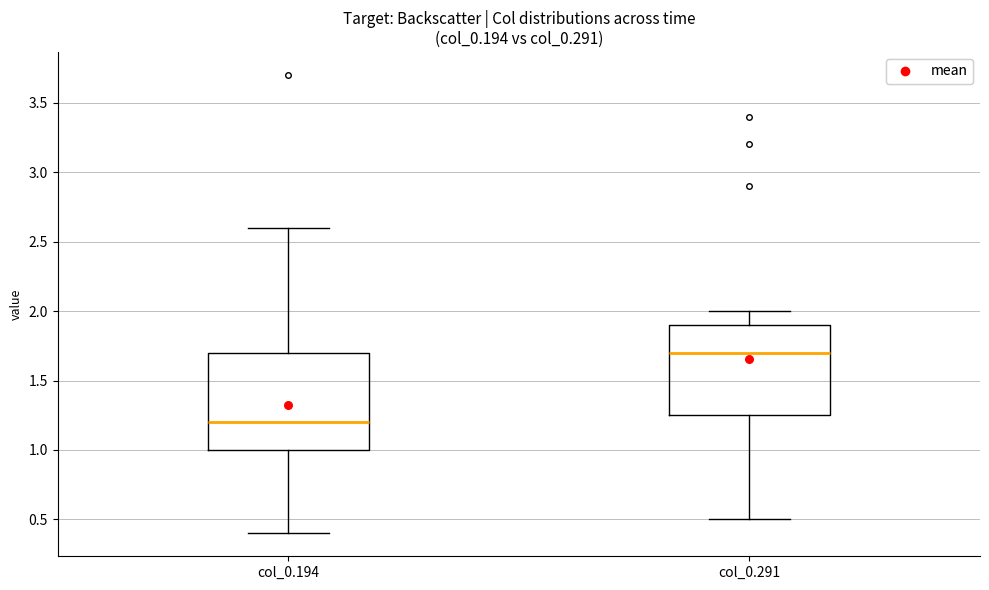

Where does the lower whisker of the box for col_0.291 end on the y-axis? The values are not printed on the chart, so give them approximately, as read against the axis.

0.50